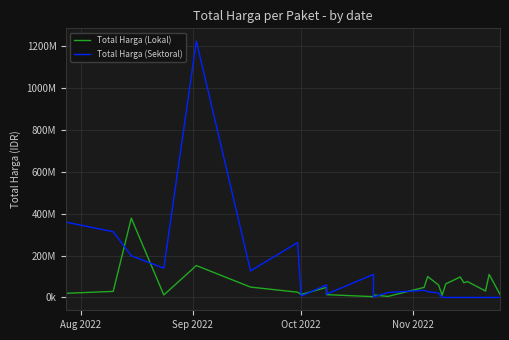

Which series has the largest range (max minus min)?

Total Harga (Sektoral)